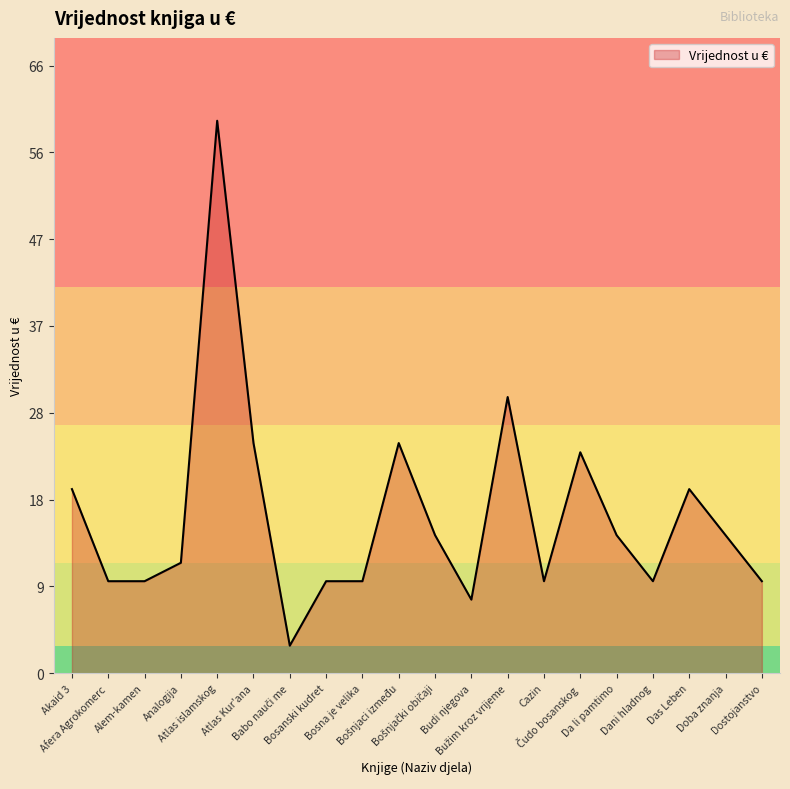

Does the chart display data point markers on the line(s)?

No